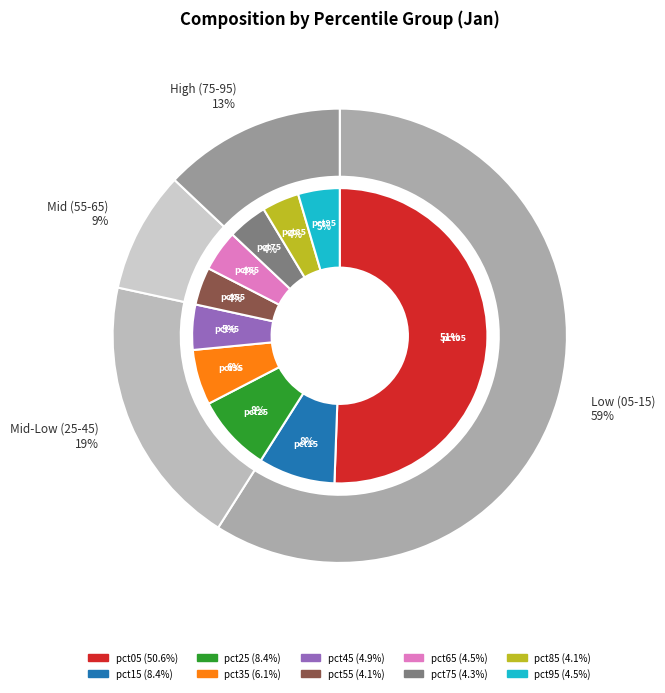

The pct95 slice represents 5% of the pie. True or false?

True